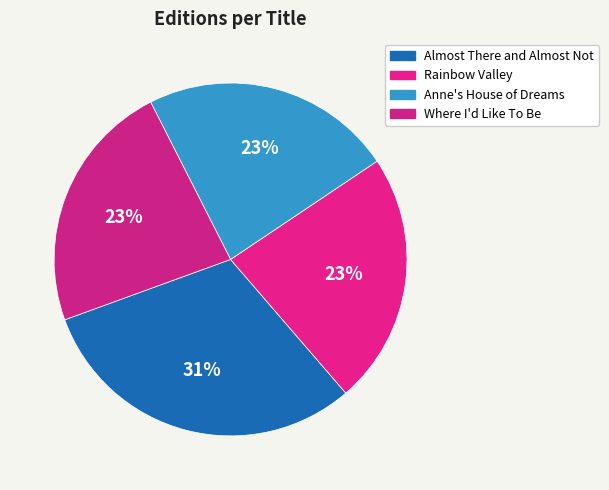

What is the largest slice in the pie chart?

Almost There and Almost Not